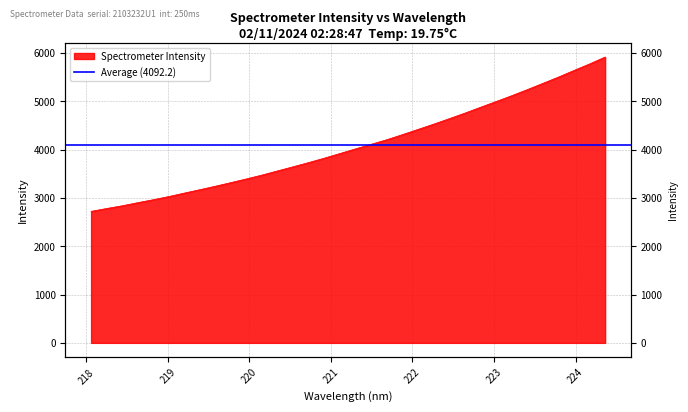

Is it true that the value at 223.5987 is 9558.3?

False